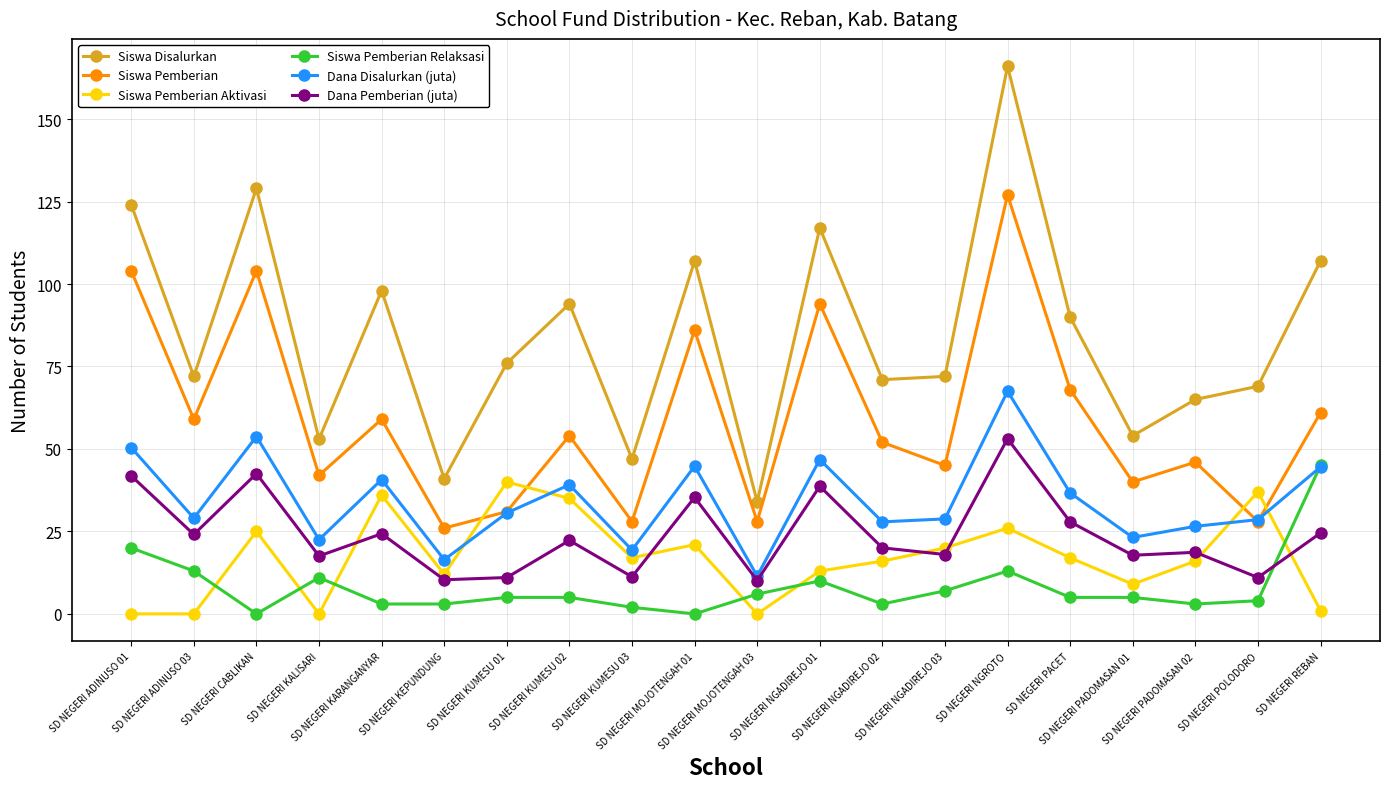

What is the maximum value shown in the chart?

166.0